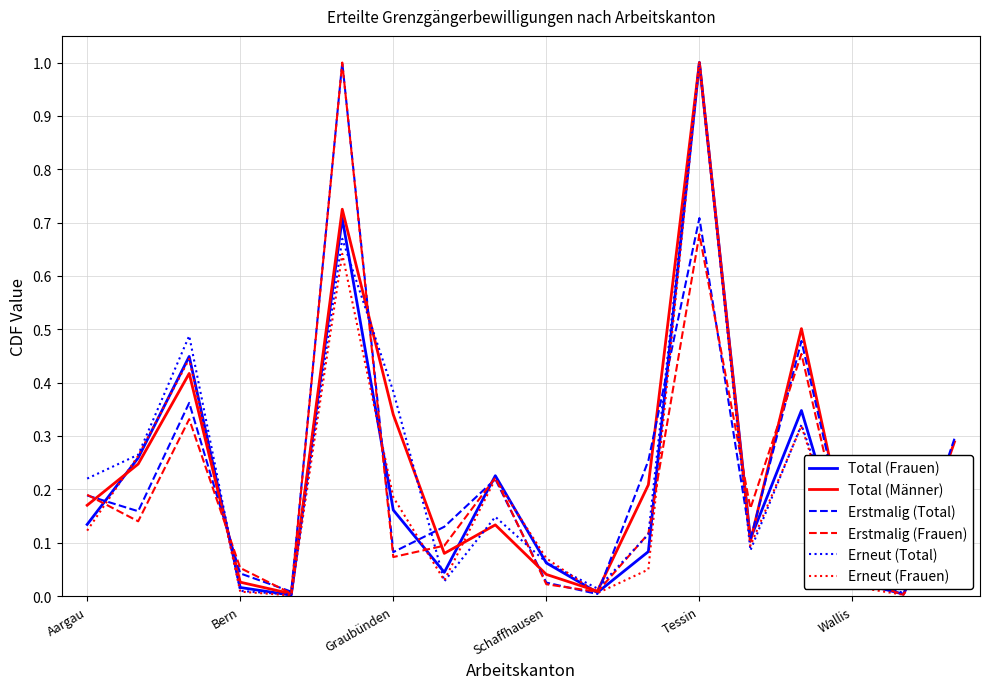

What is the maximum value shown in the chart?

1.0